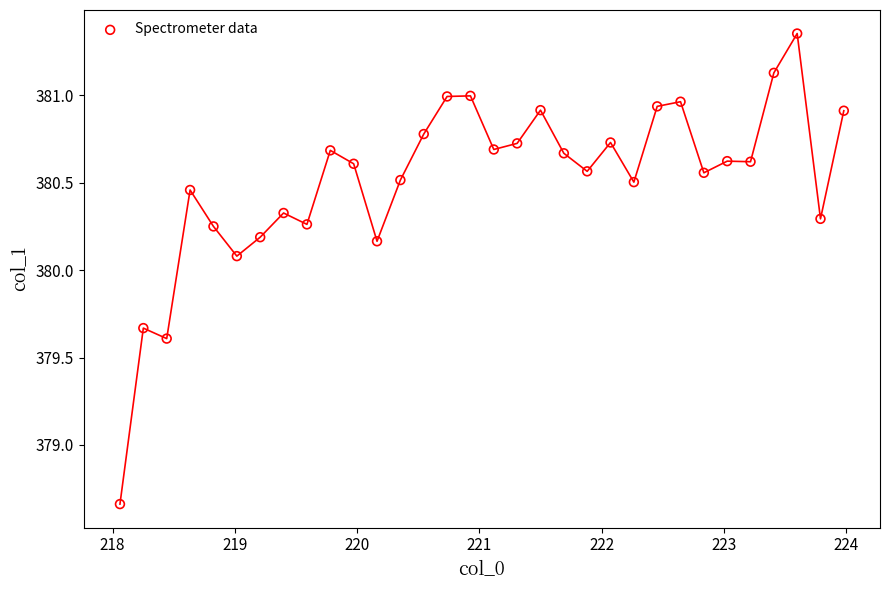

What is the range of Y values (max minus min)?

2.7